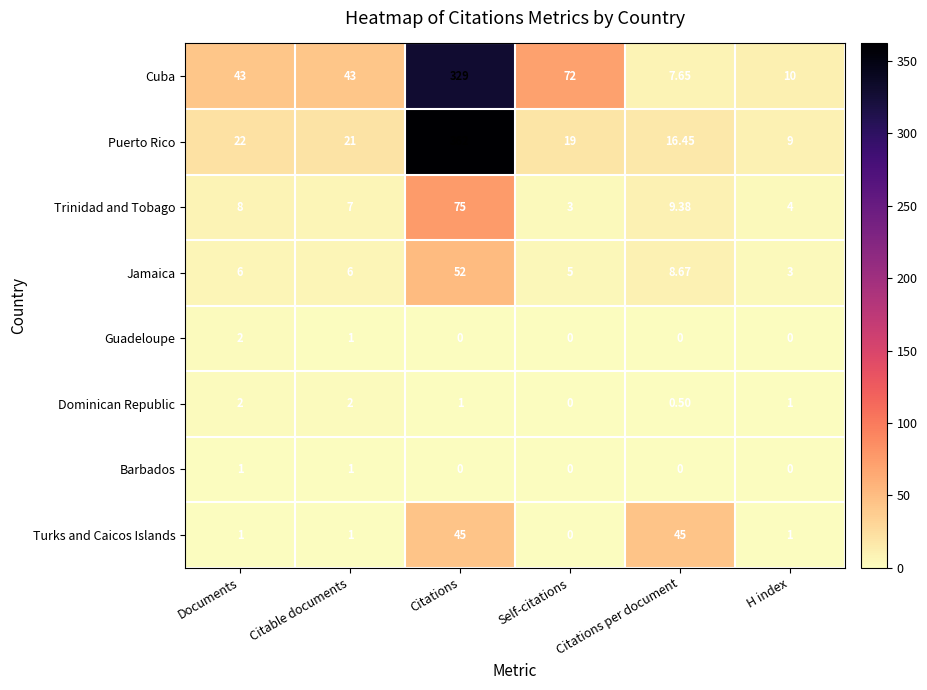

What is the total value across all series at Citations per document?

87.7